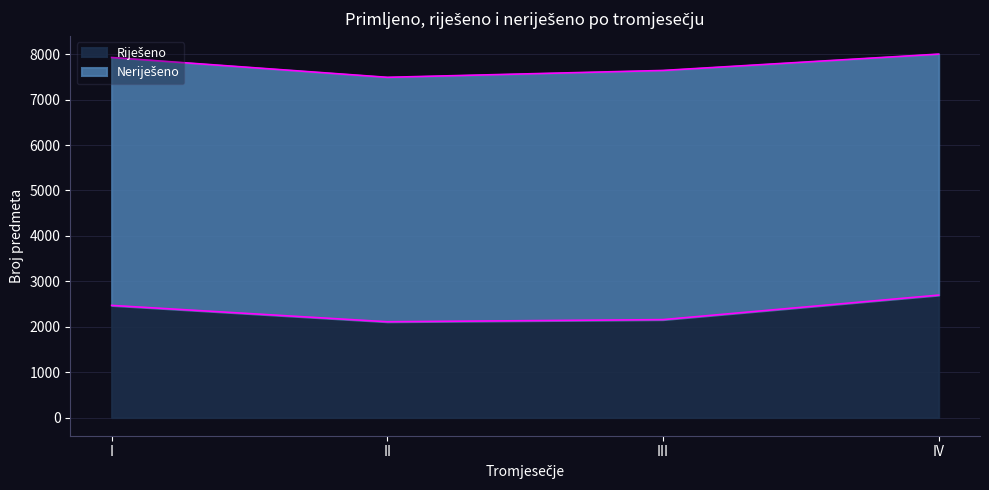

The chart shows a value of 2696 at IV. True or false?

True